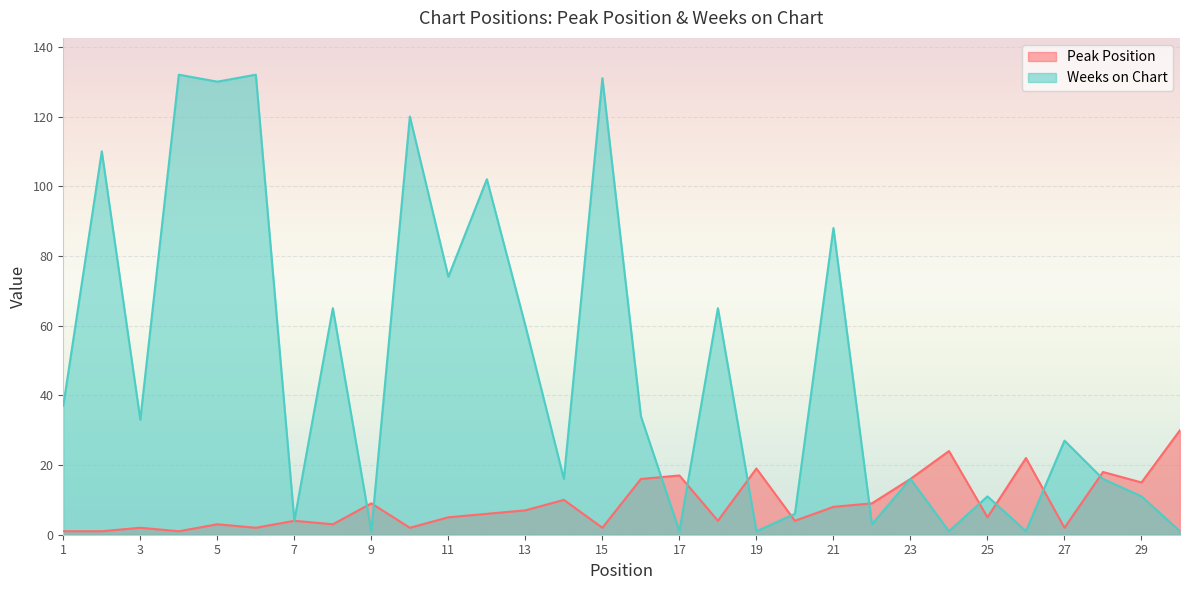

What is the total value across all series at 10?

122